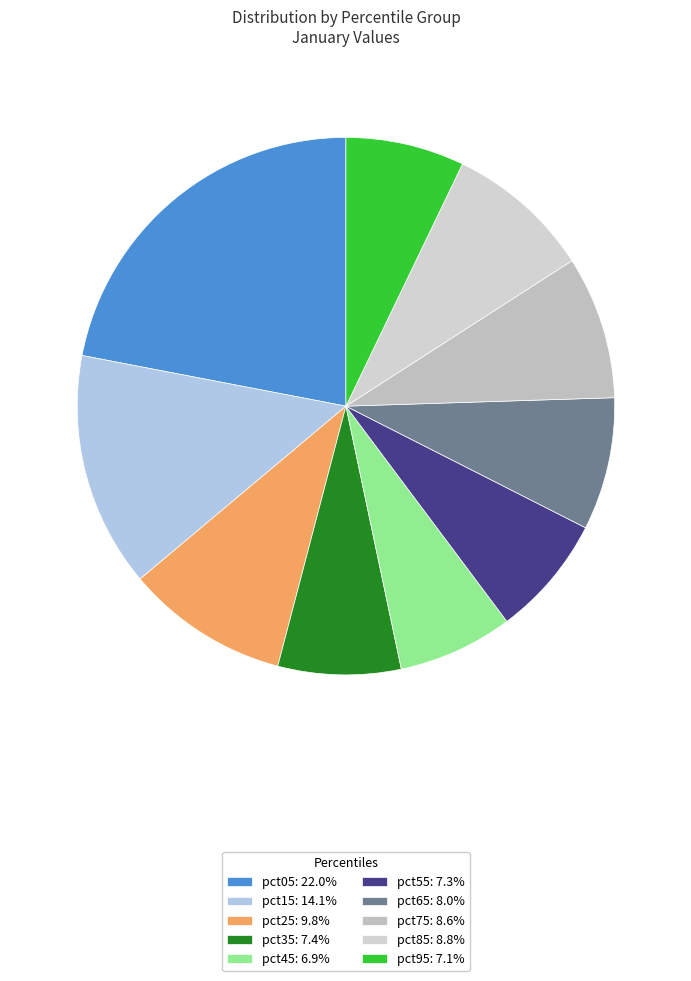

Do pct05 and pct95 together represent more than half of the pie?

No